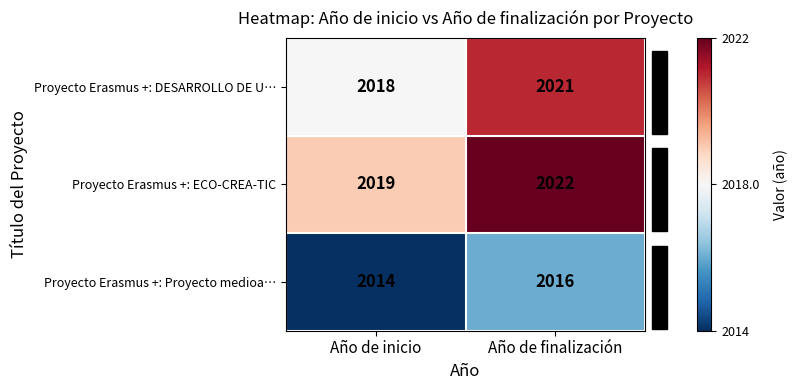

What is the sum of all Proyecto Erasmus +: Proyecto medioa… values?

4030